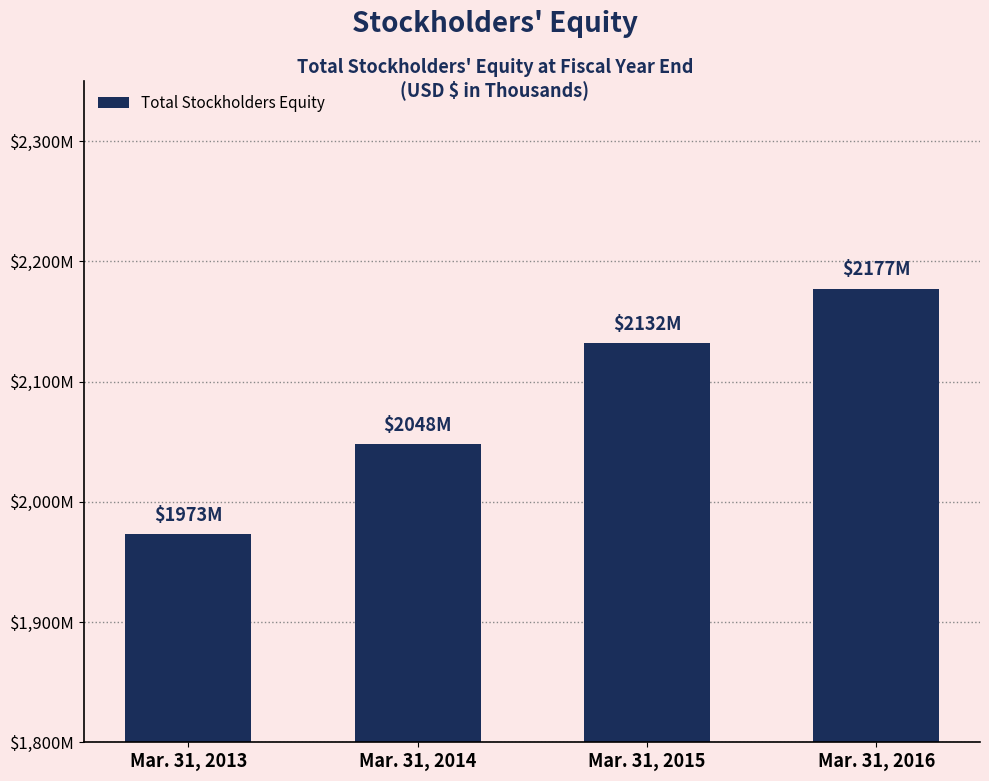

Are the bars horizontal?

No